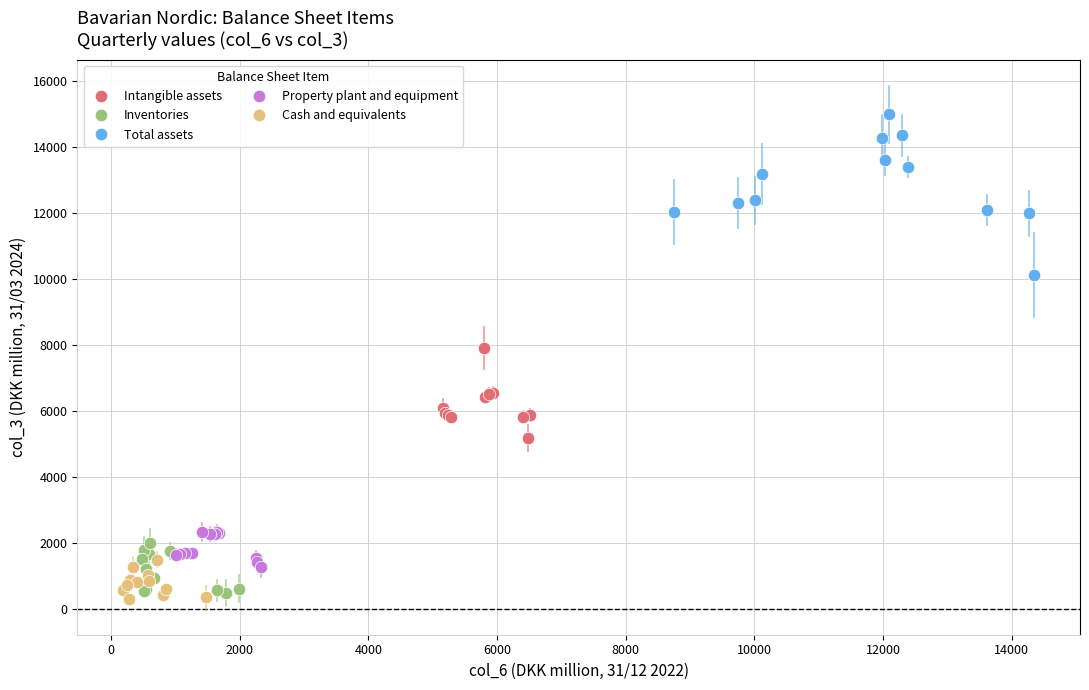

Which series has the widest spread of Y values?

Total assets